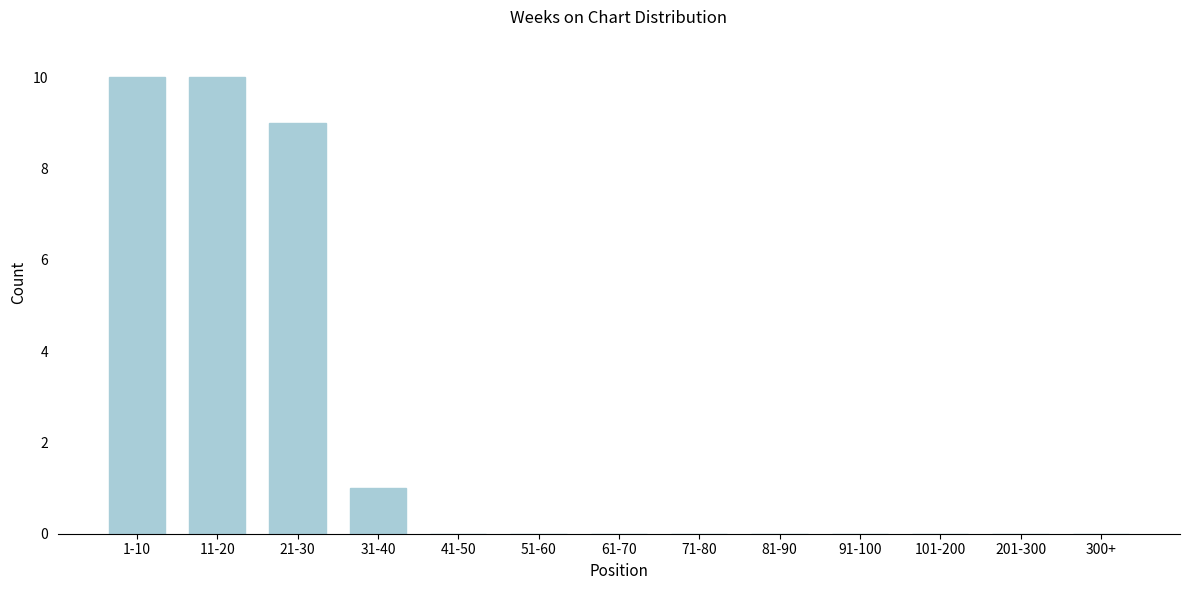

Reading left to right, what are all the values shown in this chart?

1-10=10	11-20=10	21-30=9	31-40=1	41-50=0	51-60=0	61-70=0	71-80=0	81-90=0	91-100=0	101-200=0	201-300=0	300+=0